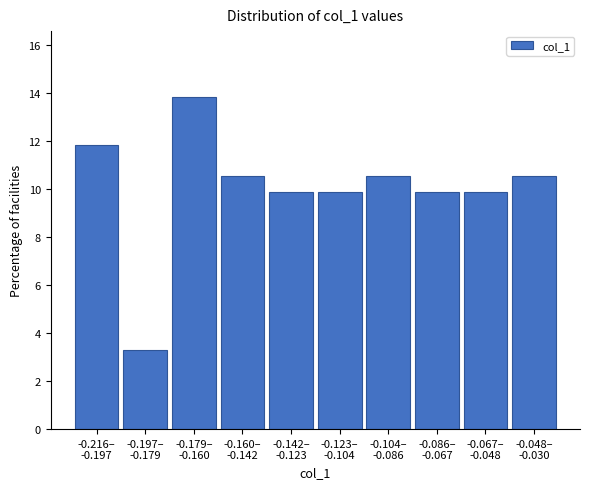

Reading right to left, transcribe all the data shown in this chart.

10.5	9.9	9.9	10.5	9.9	9.9	10.5	13.8	3.3	11.8